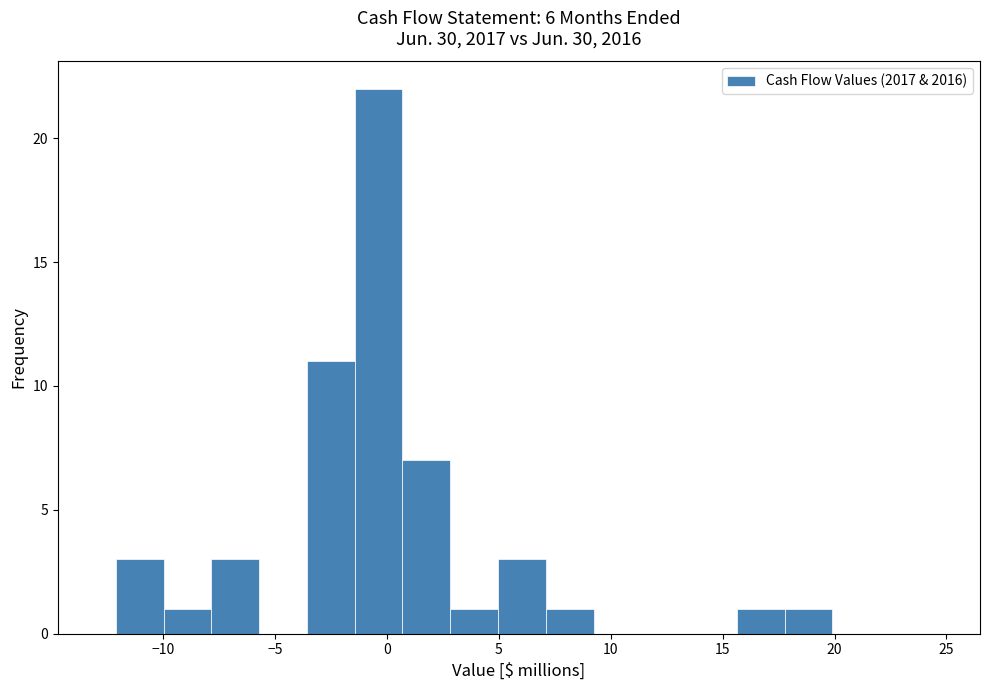

How tall is the bar that spans -3.5 to -1.5 on the x-axis? Neither the bar edges nor the heights are printed on the chart, so give them approximately, as read against the axes.

11